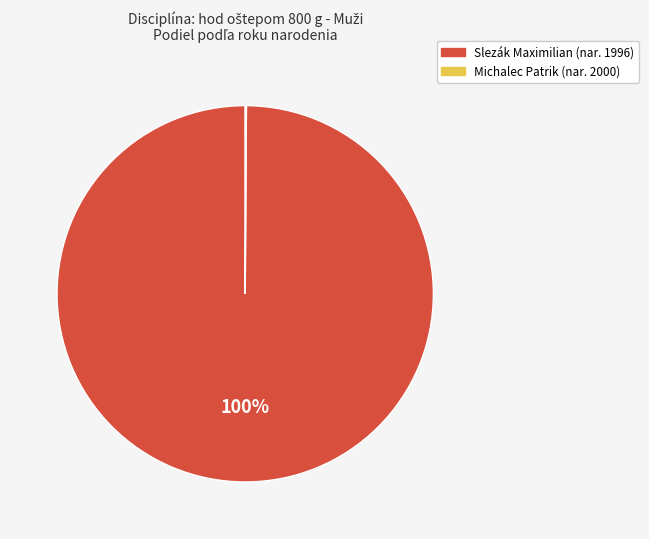

True or false: Slezák Maximilian accounts for 93% of the total.

False